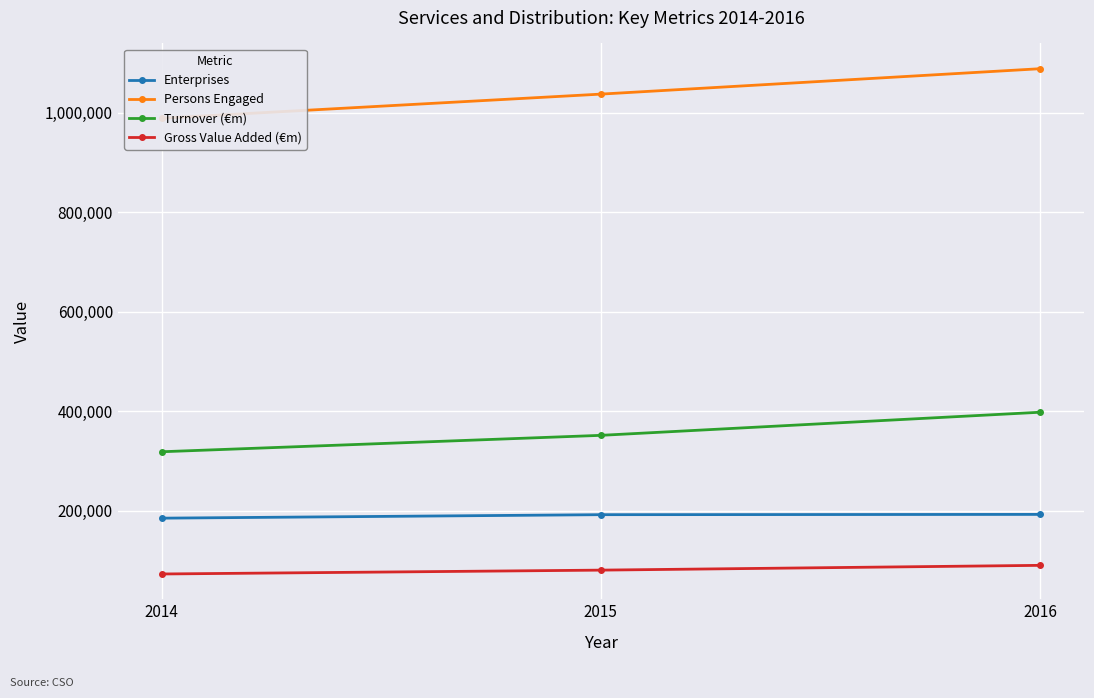

List the labels in order of Gross Value Added (€m) value, smallest first.

2014, 2015, 2016